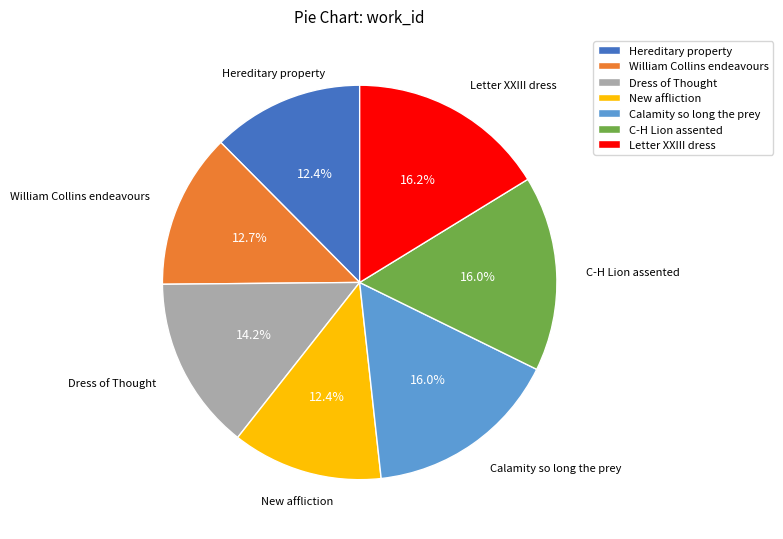

To the nearest percent, what is the difference between the William Collins endeavours and Letter XXIII dress slice percentages?

4%